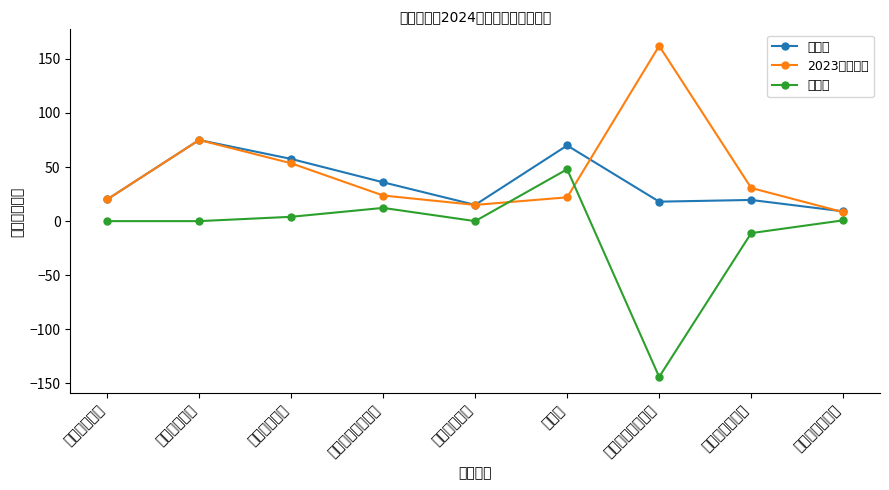

Reading right to left, list all the values displayed in this chart.

建议数: 老科协工作经费=9.0	老干部工作经费=19.6	政府雇员工作经费=18.0	体检费=69.9	人才工作经费=15.0	两新工委工作经费=35.9	干部工作经费=57.5	党建工作经费=75.0	统战工作经费=20.0
2023年预算数: 老科协工作经费=8.3	老干部工作经费=30.7	政府雇员工作经费=162.0	体检费=22.0	人才工作经费=15.0	两新工委工作经费=23.7	干部工作经费=53.5	党建工作经费=75.0	统战工作经费=20.0
增减额: 老科协工作经费=0.7	老干部工作经费=-11.1	政府雇员工作经费=-144.0	体检费=47.9	人才工作经费=0.0	两新工委工作经费=12.2	干部工作经费=4.0	党建工作经费=0.0	统战工作经费=0.0